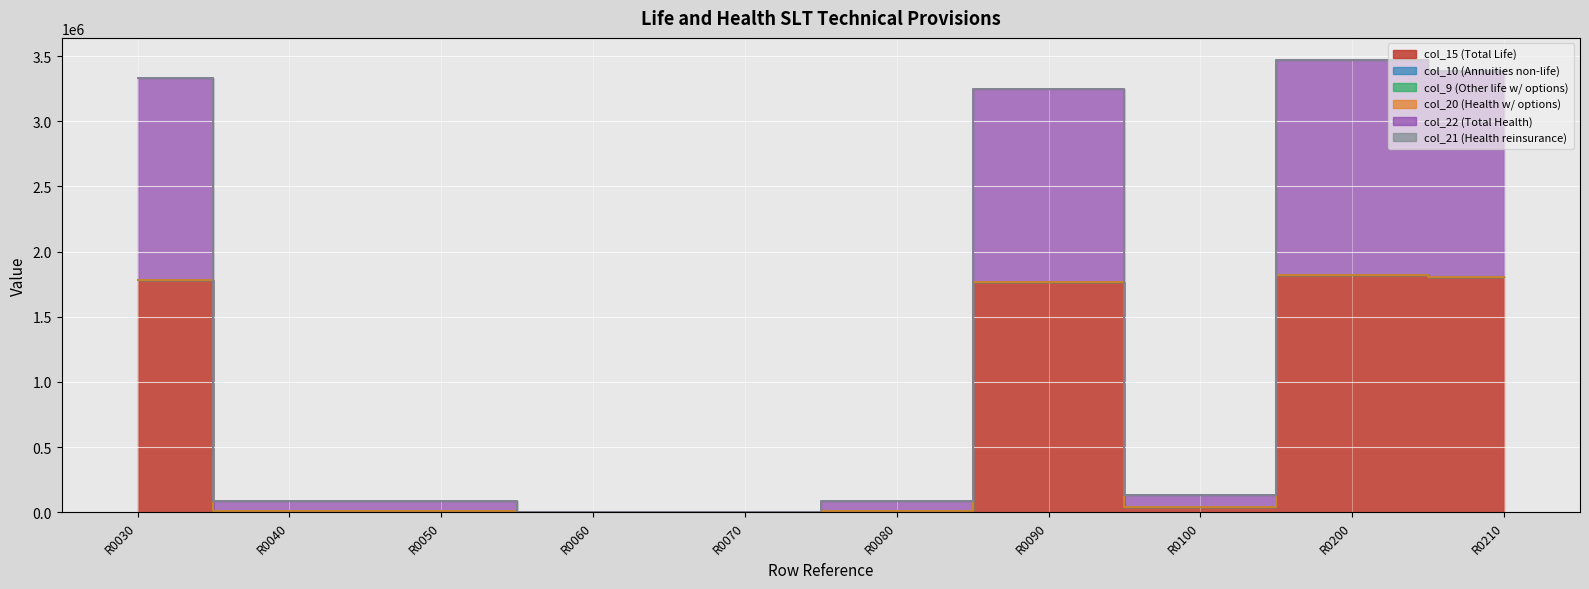

How many lines are shown in the chart?

6